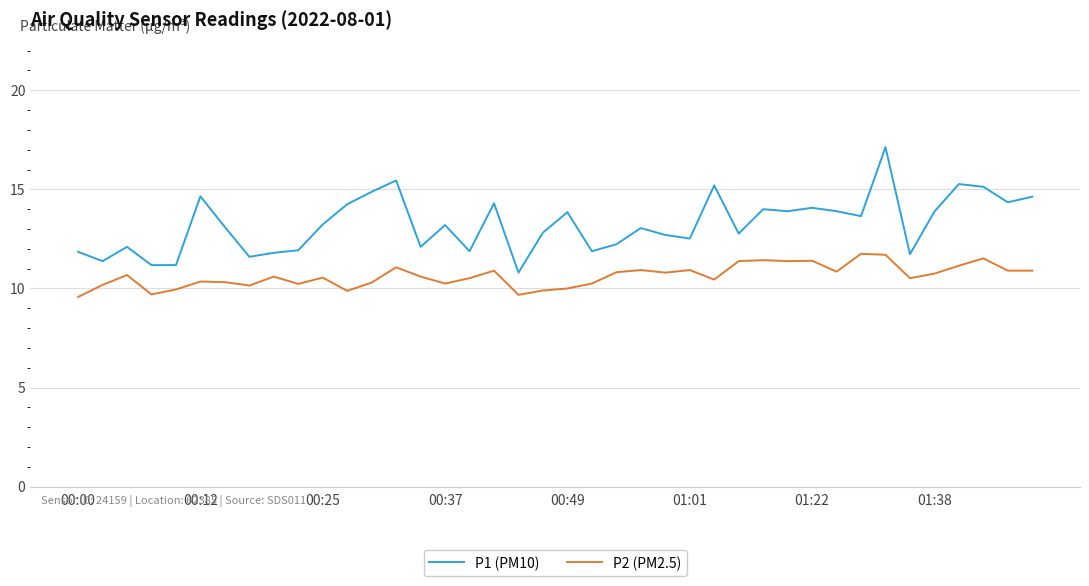

Rank the series by their average value, from lowest to highest.

P2 (PM2.5), P1 (PM10)